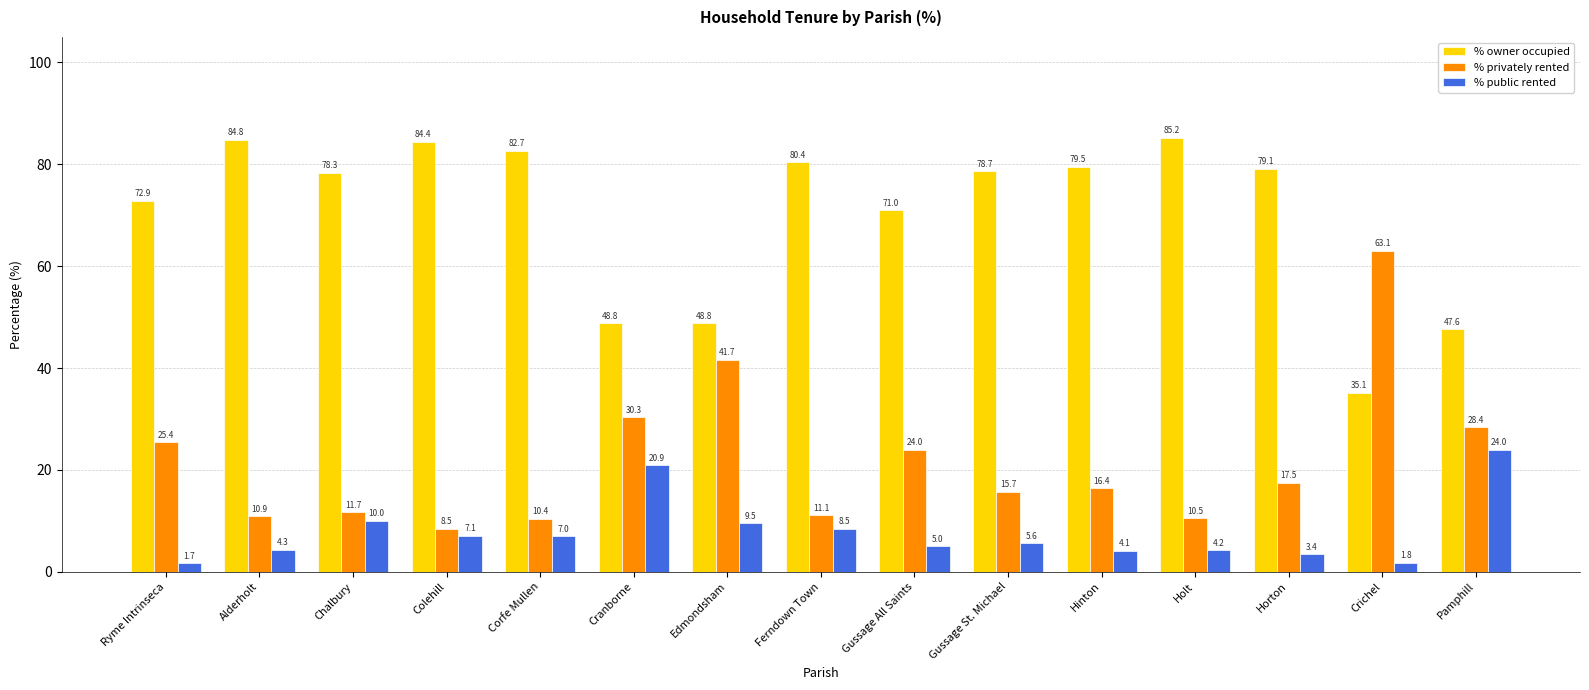

What is the label of the 9th bar from the right?

Edmondsham